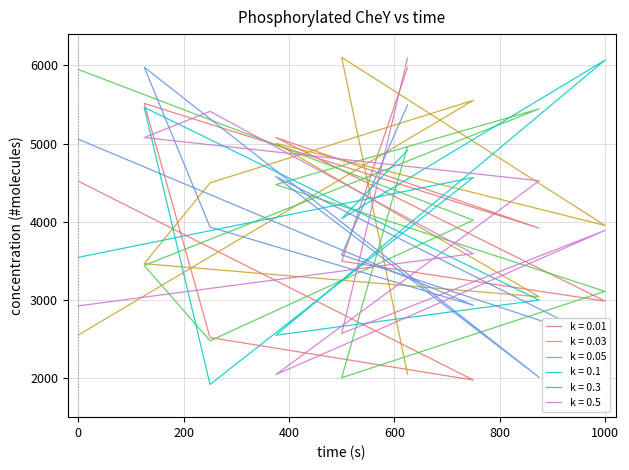

What is the spread (max minus min) of values at 9?

3604.9